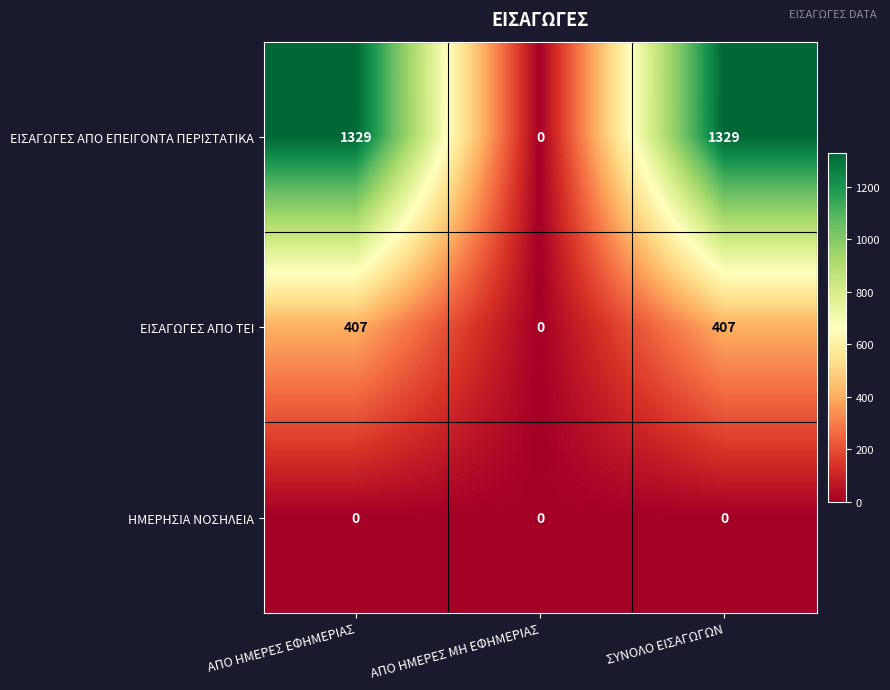

Reading right to left, extract all data points from this chart.

ΕΙΣΑΓΩΓΕΣ ΑΠΟ ΕΠΕΙΓΟΝΤΑ ΠΕΡΙΣΤΑΤΙΚΑ: 1329	0	1329
ΕΙΣΑΓΩΓΕΣ ΑΠΟ ΤΕΙ: 407	0	407
ΗΜΕΡΗΣΙΑ ΝΟΣΗΛΕΙΑ: 0	0	0